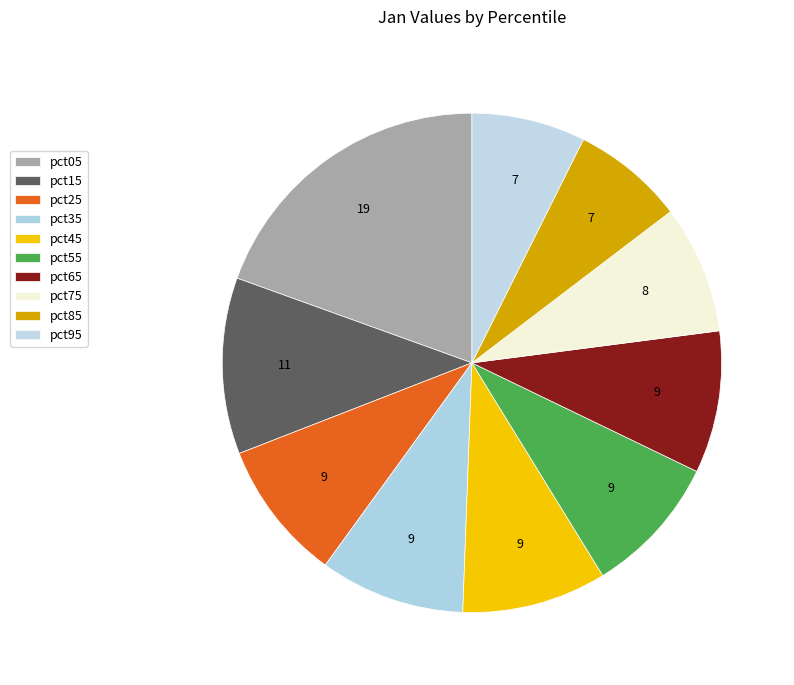

How many segments does this pie chart have?

10